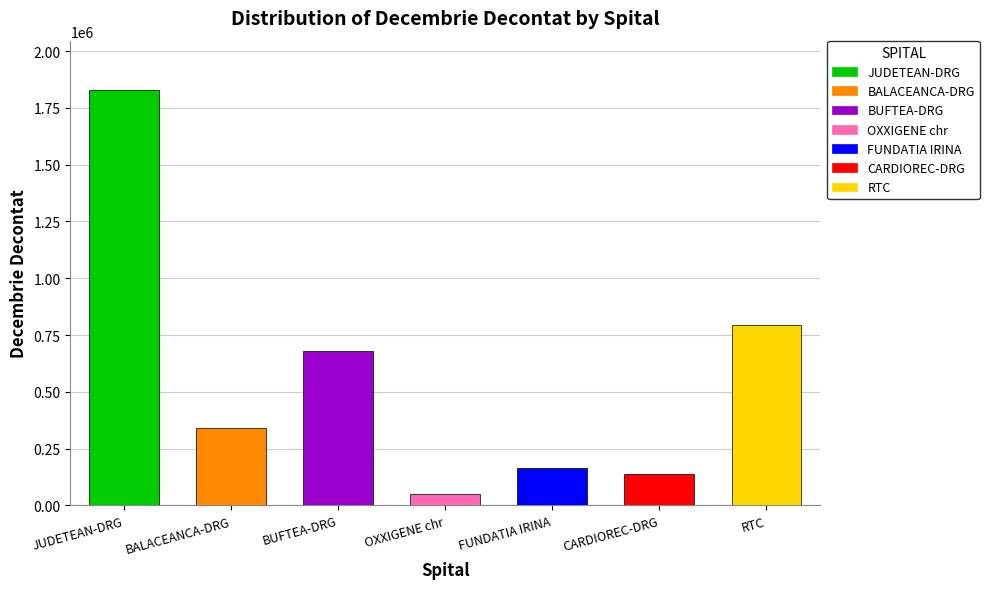

How many bars are there in total?

7